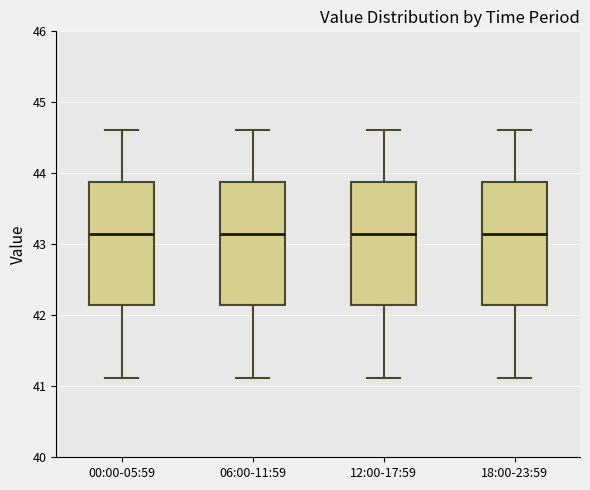

Reading left to right, read every box against the y-axis: the position of its median line, the range the box covers, and the ends of its whiskers. The values are not printed on the chart, so give them approximately, as read against the axis.

00:00-05:59: median 43.1, box 42.2 to 43.9, whiskers 41.1 to 44.6
06:00-11:59: median 43.1, box 42.2 to 43.9, whiskers 41.1 to 44.6
12:00-17:59: median 43.1, box 42.2 to 43.9, whiskers 41.1 to 44.6
18:00-23:59: median 43.1, box 42.2 to 43.9, whiskers 41.1 to 44.6